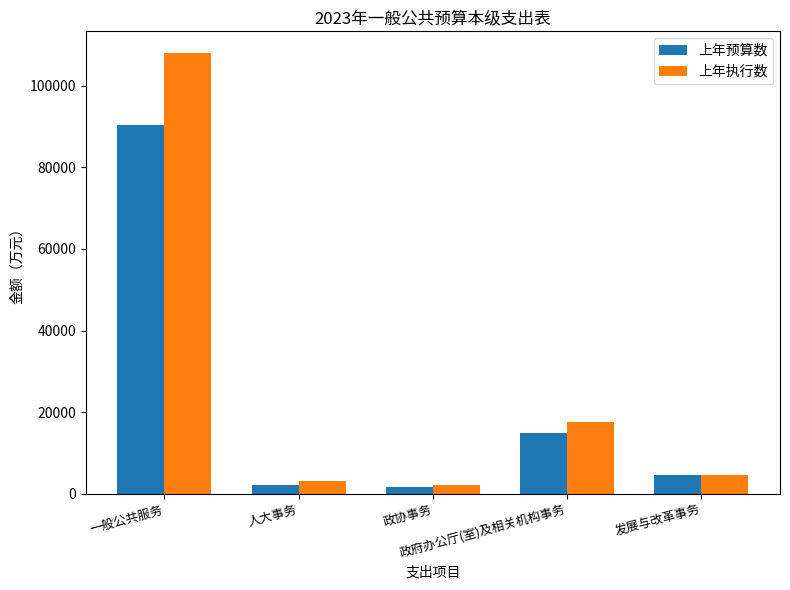

Reading right to left, extract all data points from this chart.

上年预算数: 发展与改革事务=4499	政府办公厅(室)及相关机构事务=15004	政协事务=1565	人大事务=2028	一般公共服务=90515
上年执行数: 发展与改革事务=4628	政府办公厅(室)及相关机构事务=17698	政协事务=2183	人大事务=3242	一般公共服务=107957